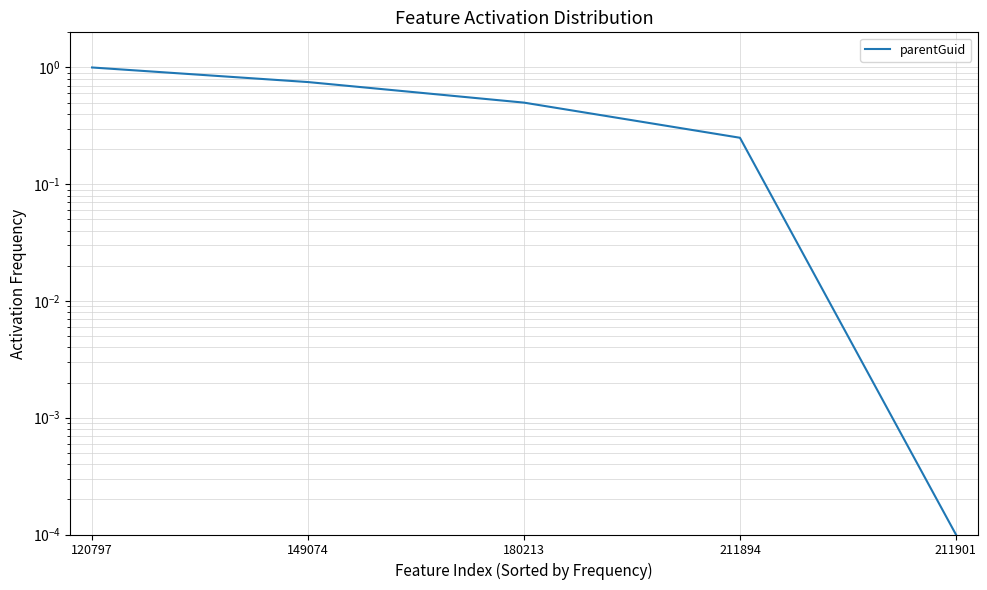

What is the value of the 1st point from the left?

1.0